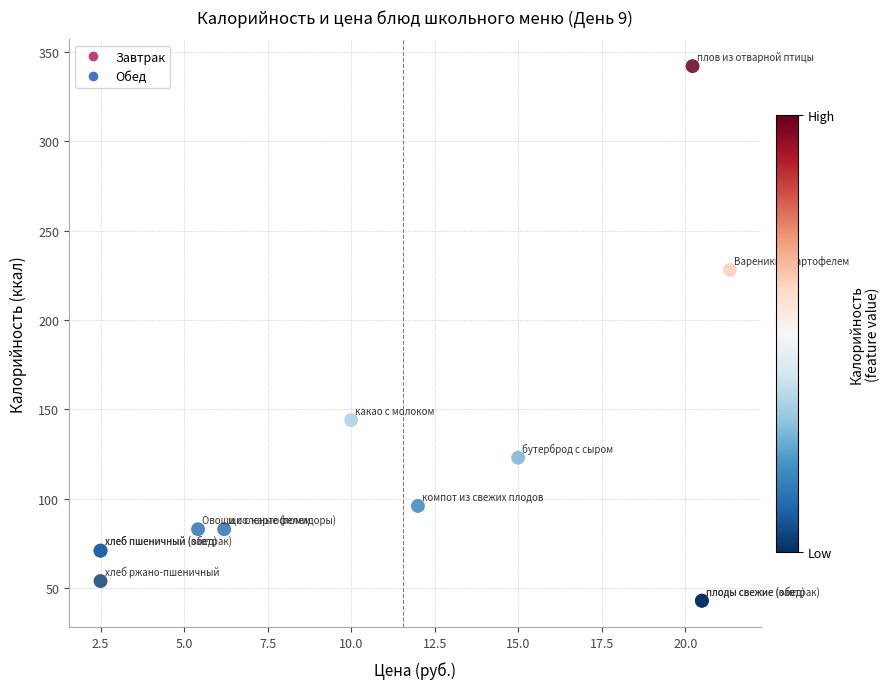

What Y value in the scatter plot is closest to 192?

228